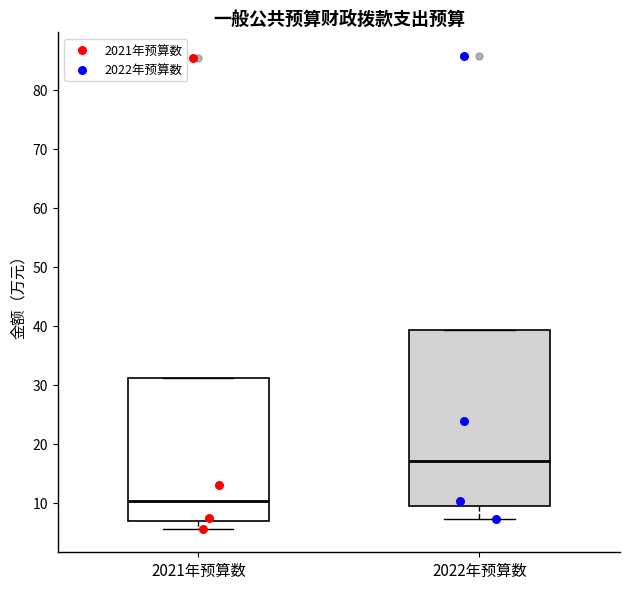

Which box's median line is the lowest?

2021年预算数